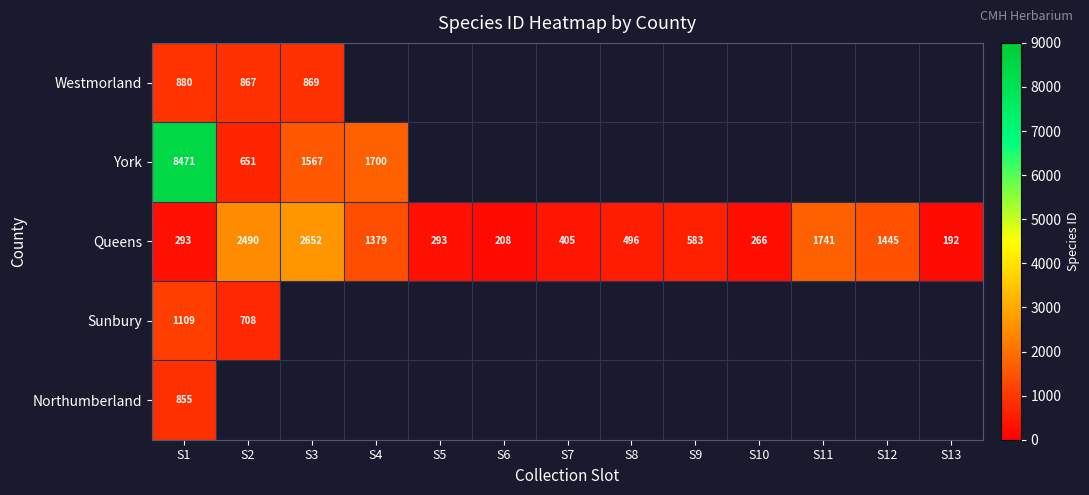

Where does the Queens series first go above 496?

S2